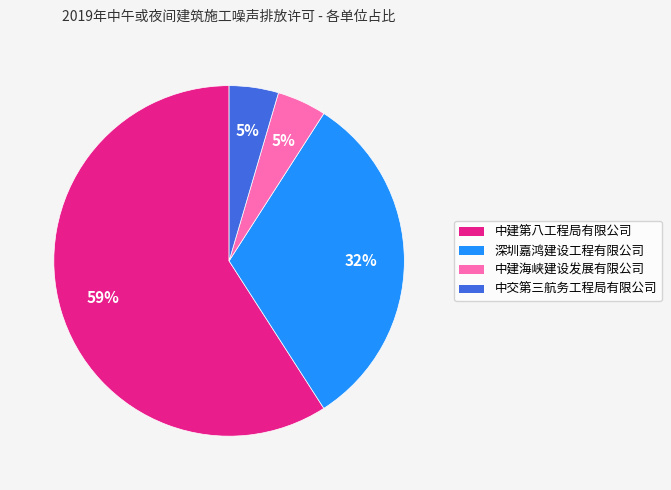

What percentage is the 中交第三航务工程局有限公司 slice, to the nearest percent?

5%